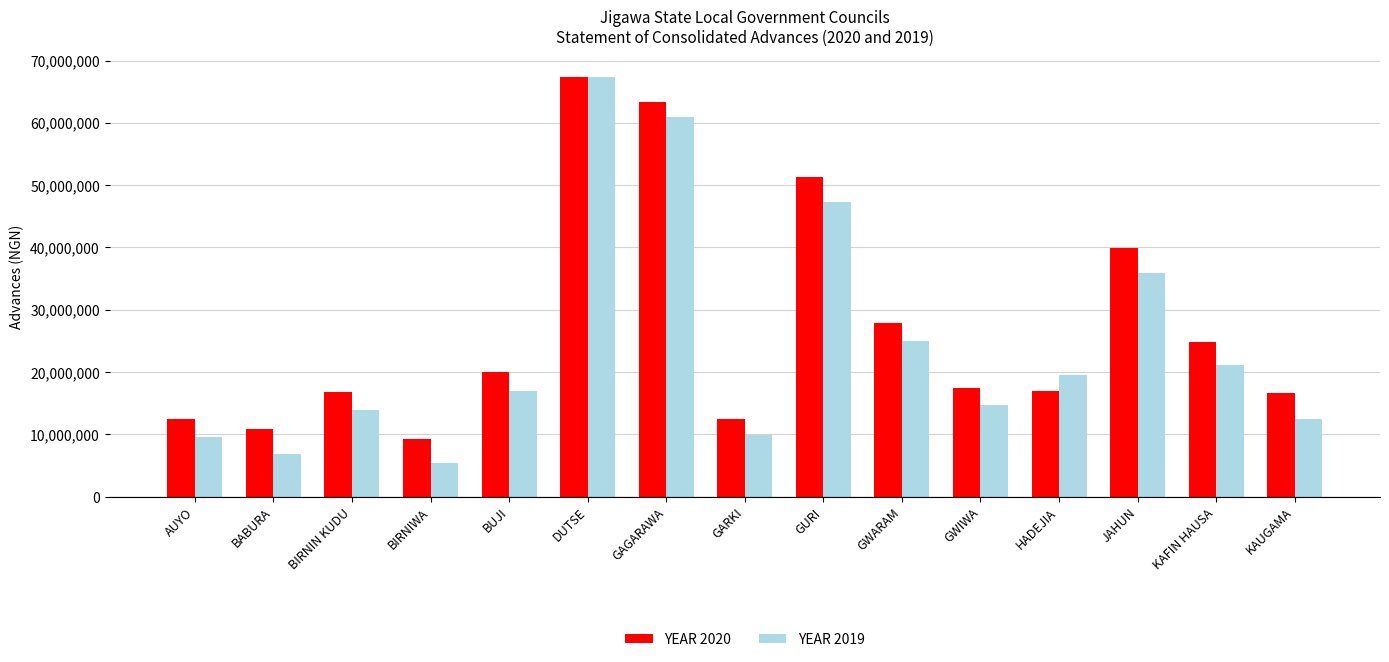

Which series has the widest spread of values?

YEAR 2019